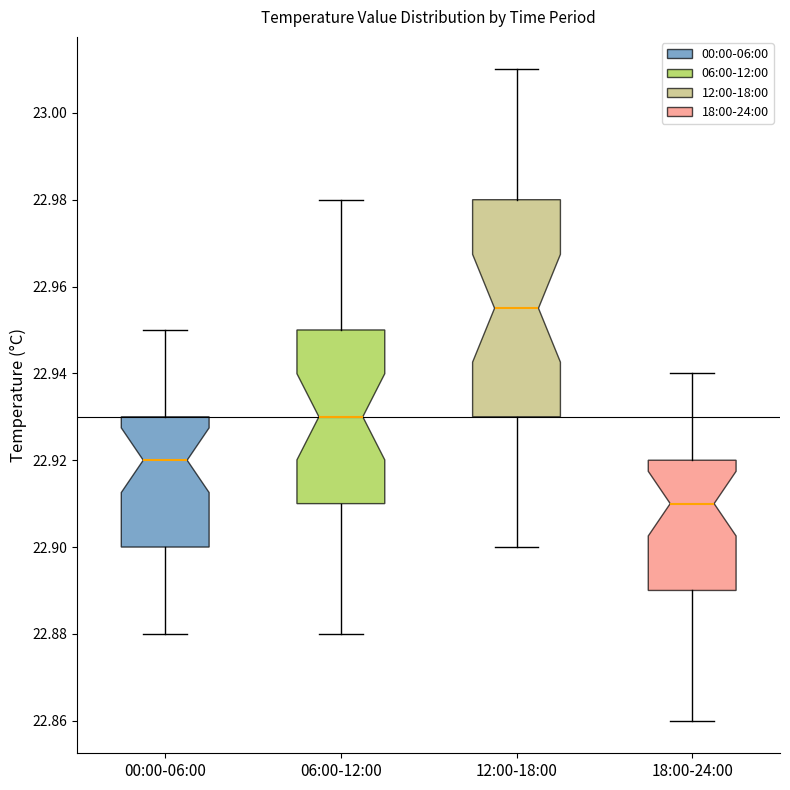

Where is the lower edge of the box for 00:00-06:00 on the y-axis? The values are not printed on the chart, so give them approximately, as read against the axis.

22.900